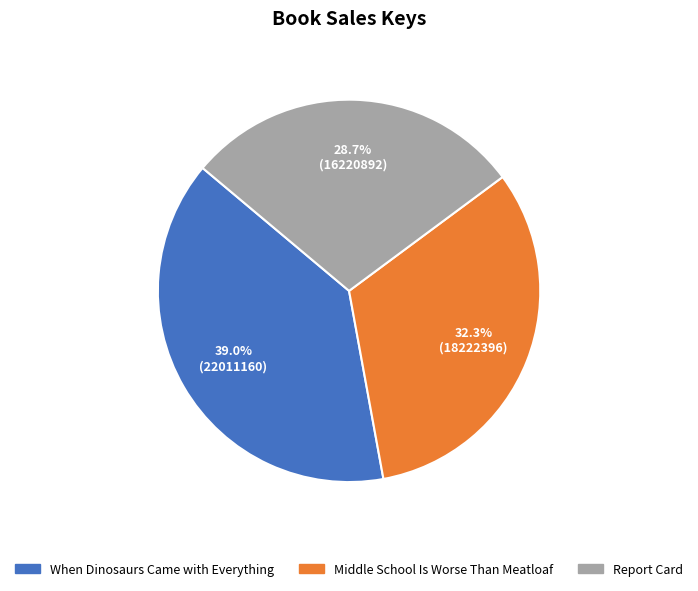

To the nearest percent, what is the difference between the largest and smallest slice percentages?

10%